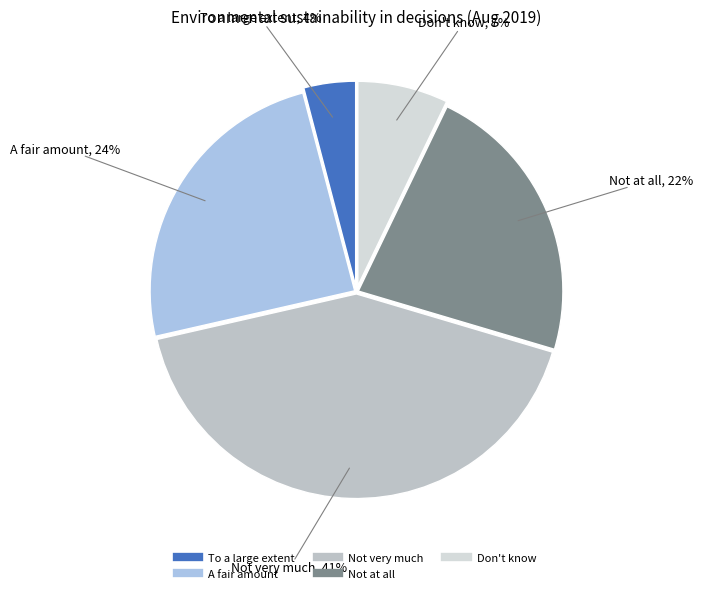

How many segments does this pie chart have?

5